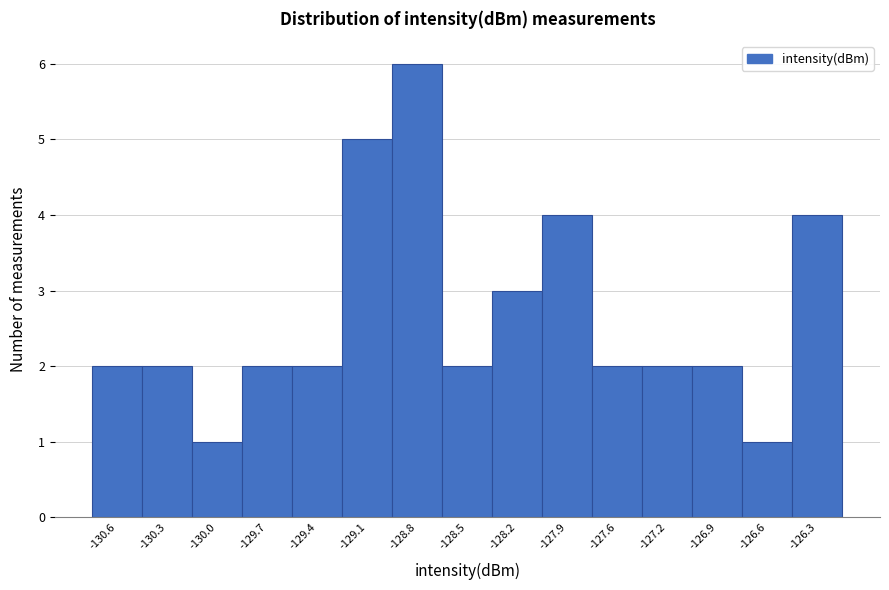

Reading left to right, transcribe all the data shown in this chart.

-130.6=2	-130.3=2	-130.0=1	-129.7=2	-129.4=2	-129.1=5	-128.8=6	-128.5=2	-128.2=3	-127.9=4	-127.6=2	-127.2=2	-126.9=2	-126.6=1	-126.3=4